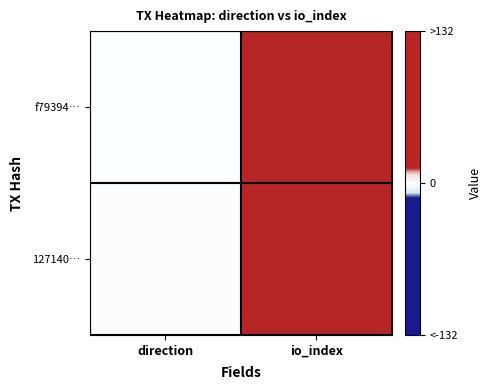

At how many categories does at least one series exceed 6?

1